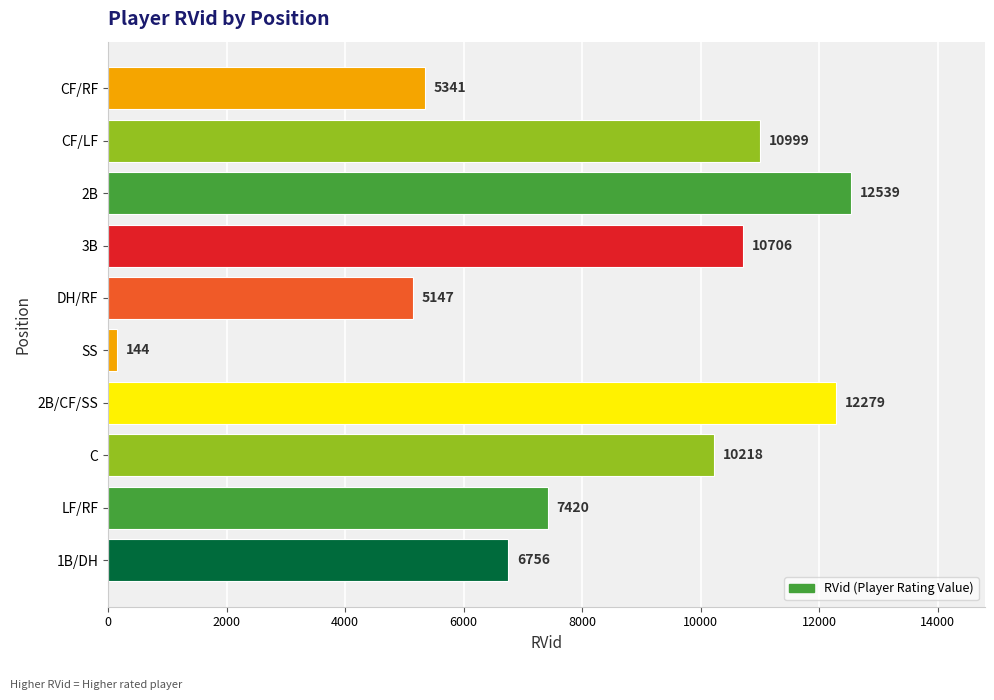

Approximately how many times larger is the value at 3B compared to 2B?

0.9